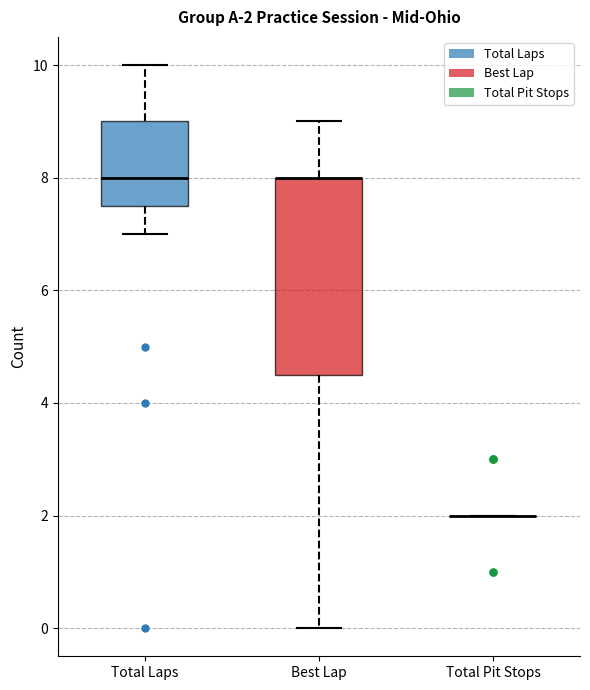

Which box is the tallest, from its lower edge to its upper edge?

Best Lap